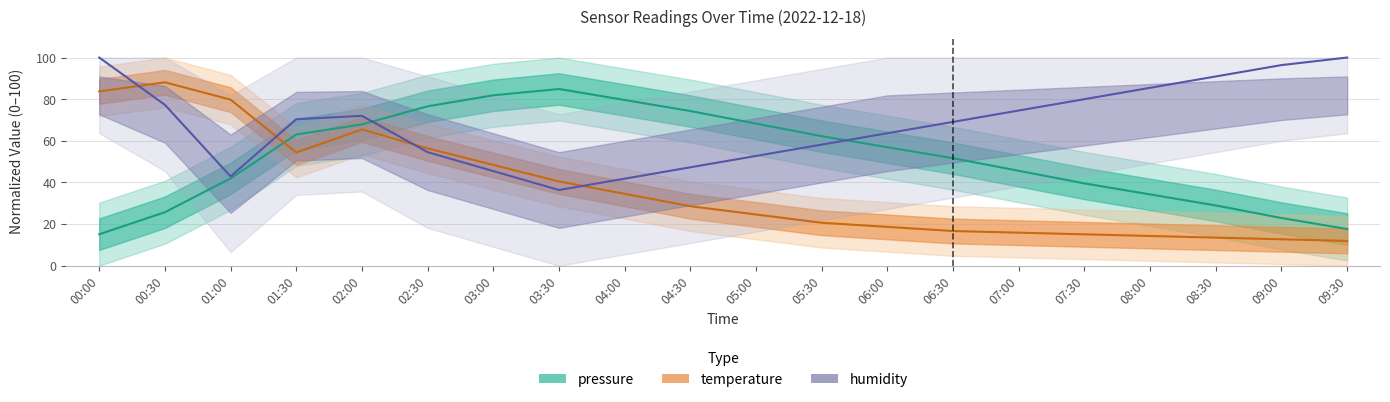

Reading right to left, extract all data points from this chart.

pressure: 09:30=17.6	09:00=22.9	08:30=29.0	08:00=34.2	07:30=39.5	07:00=45.6	06:30=51.6	06:00=56.9	05:30=62.2	05:00=68.3	04:30=74.3	04:00=79.6	03:30=84.9	03:00=81.9	02:30=76.6	02:00=67.9	01:30=63.0	01:00=41.9	00:30=25.7	00:00=15.1
temperature: 09:30=11.9	09:00=12.7	08:30=13.5	08:00=14.3	07:30=15.1	07:00=15.9	06:30=16.7	06:00=18.7	05:30=20.6	05:00=24.6	04:30=28.6	04:00=34.5	03:30=40.5	03:00=48.4	02:30=56.3	02:00=65.5	01:30=54.4	01:00=79.8	00:30=88.1	00:00=83.7
humidity: 09:30=100.0	09:00=96.4	08:30=90.9	08:00=85.5	07:30=80.0	07:00=74.5	06:30=69.1	06:00=63.6	05:30=58.2	05:00=52.7	04:30=47.3	04:00=41.8	03:30=36.4	03:00=45.5	02:30=54.5	02:00=72.0	01:30=70.4	01:00=42.9	00:30=77.3	00:00=100.0